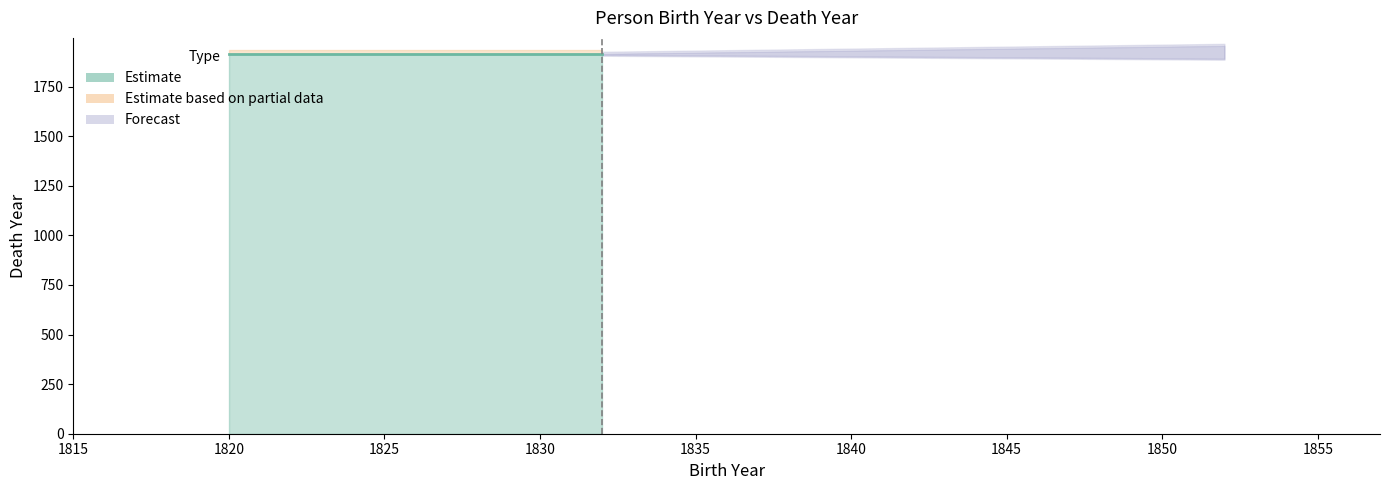

What is the difference between the maximum and minimum values?

1915